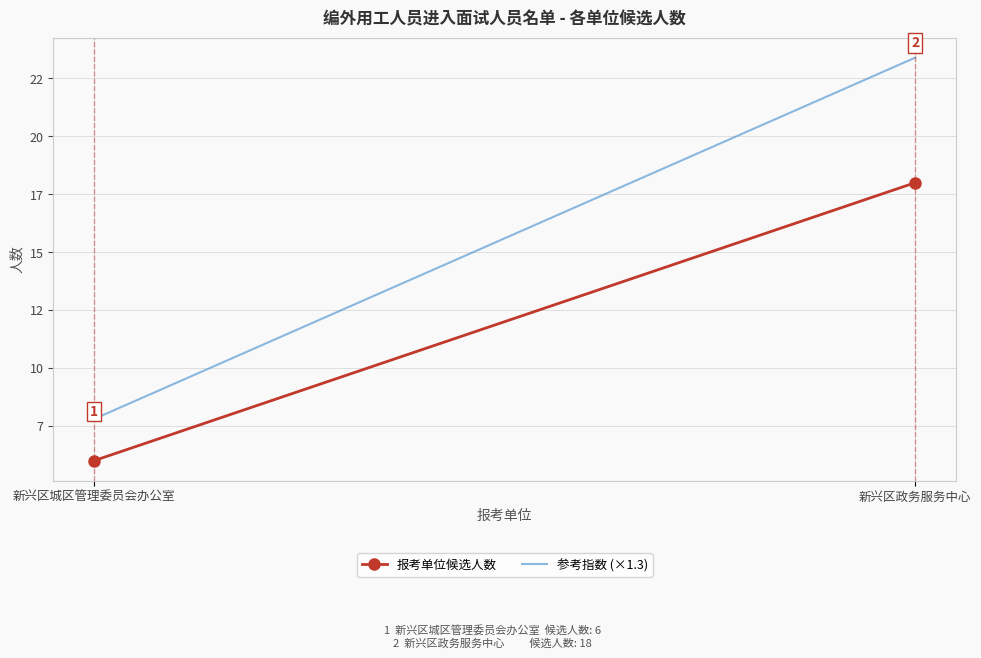

Read the 参考指数 (×1.3) value at 新兴区政务服务中心.

23.4